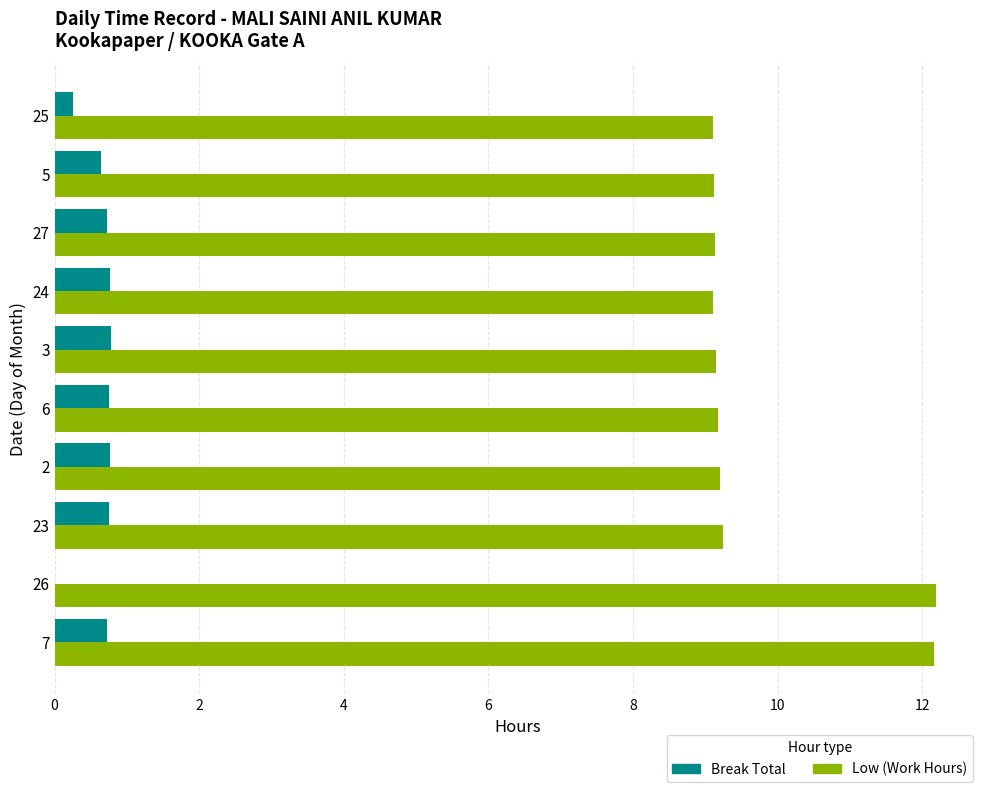

Which series changed the most between 26 and 25?

Low (Work Hours)